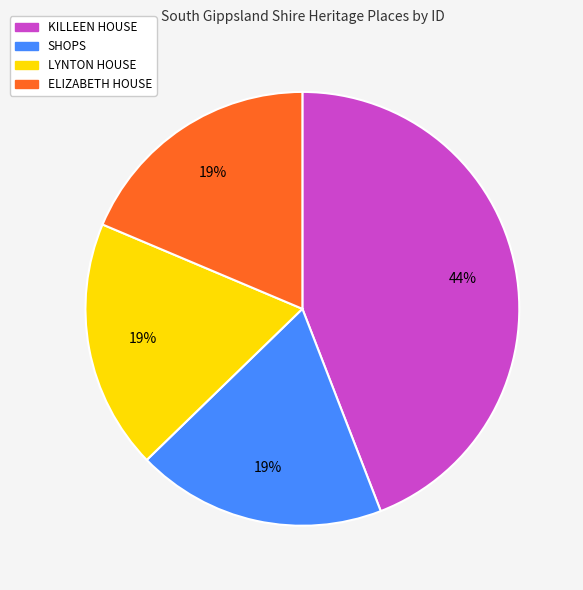

Which slice is the largest?

KILLEEN HOUSE